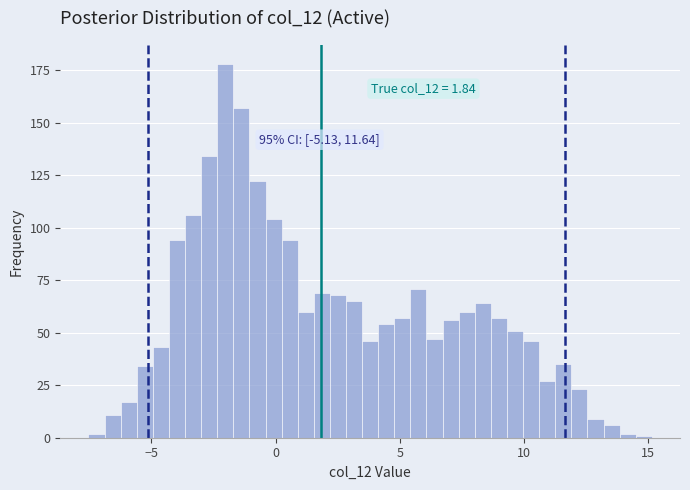

Read against the x-axis, roughly where is the centre of the tallest bar?

-2.0